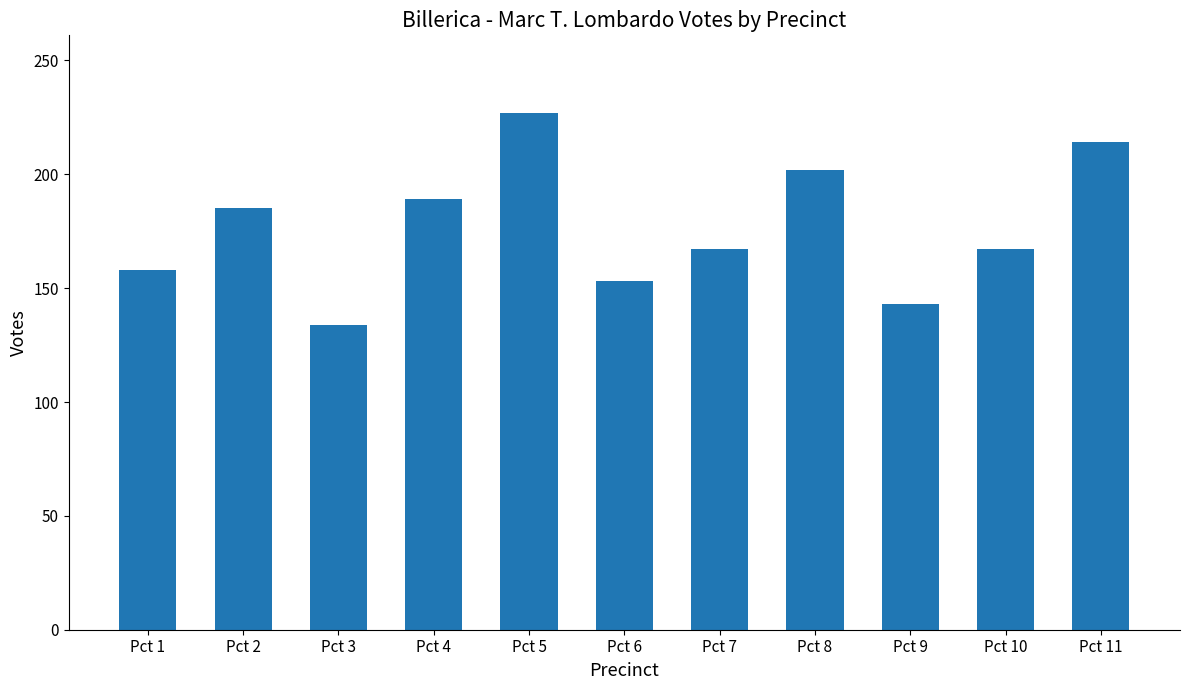

What is the average value?

176